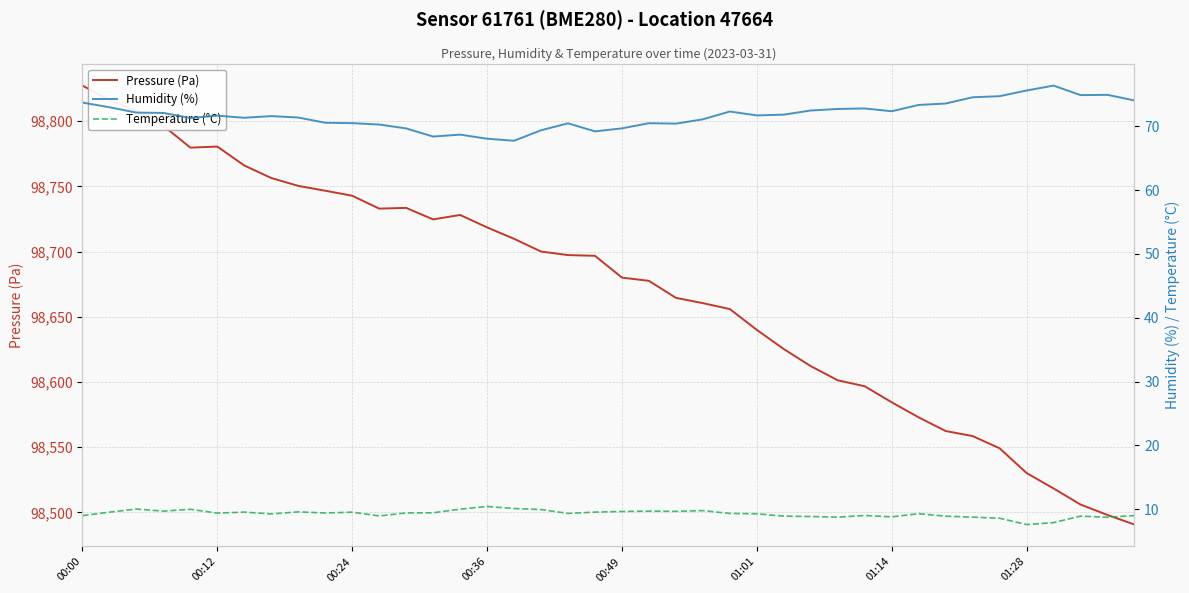

The Pressure (Pa) series shows 128818.5 at 01:14. True or false?

False